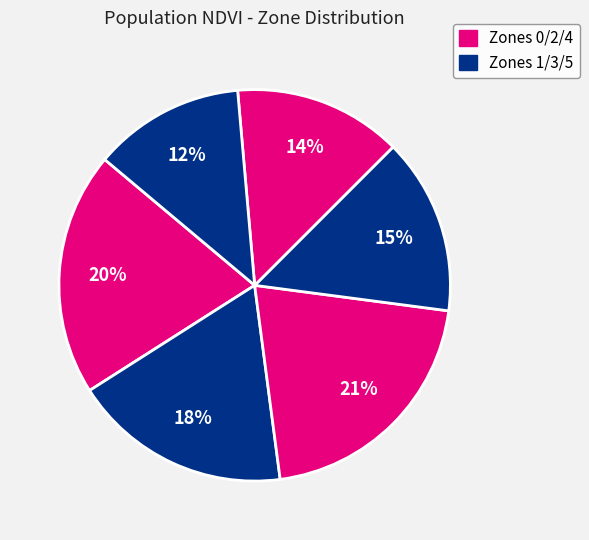

How many slices are in this pie chart?

6